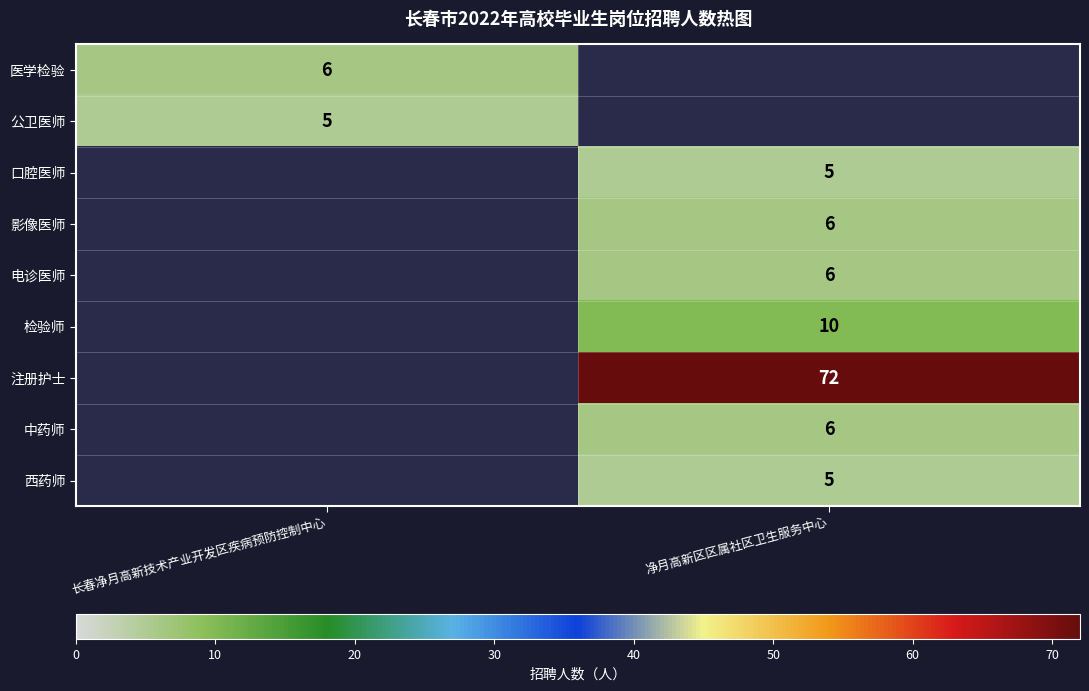

True or false: 公卫医师 has a value of 5 at 长春净月高新技术产业开发区疾病预防控制中心.

True